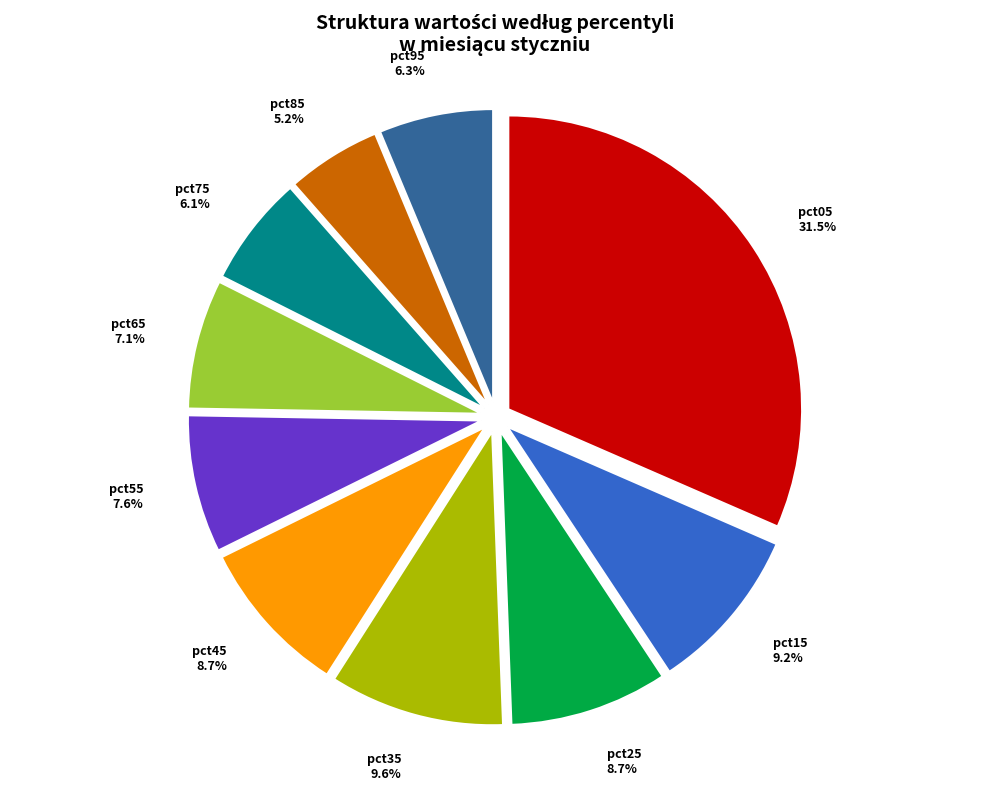

The pct15 slice represents 1% of the pie. True or false?

False